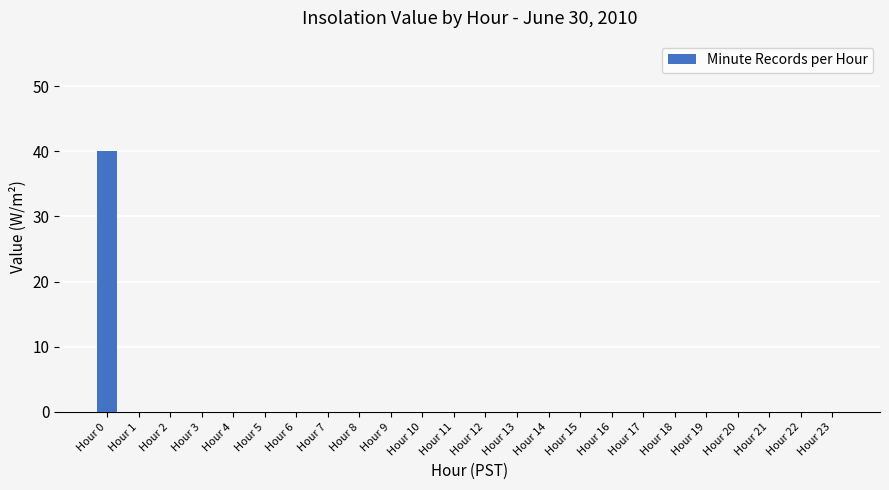

How many categories are shown in the chart?

24